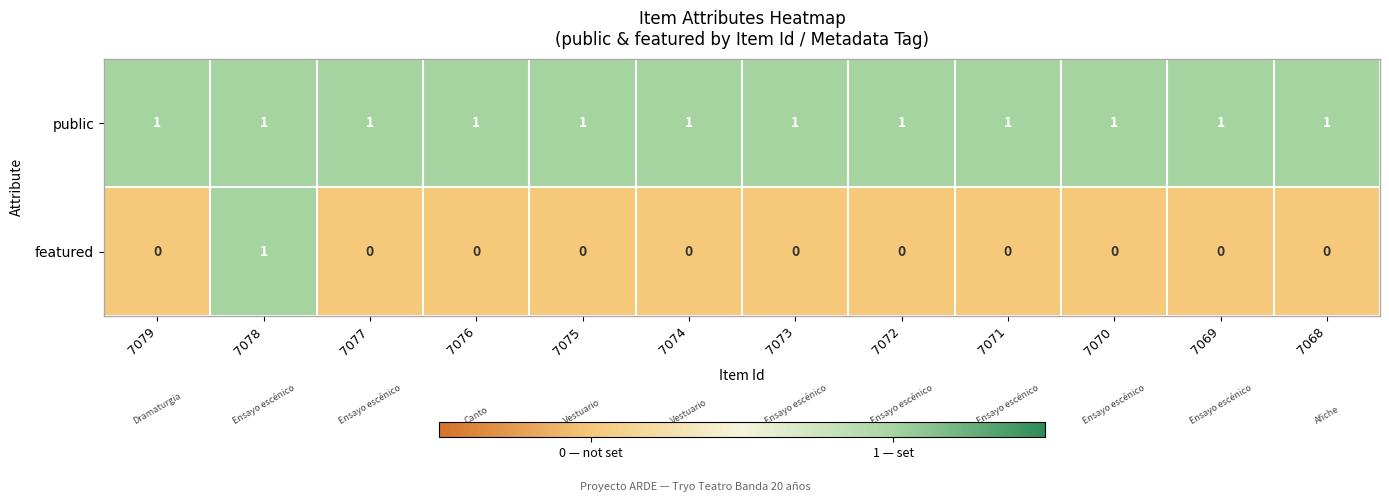

The value of featured at 7073 is 1. True or false?

False